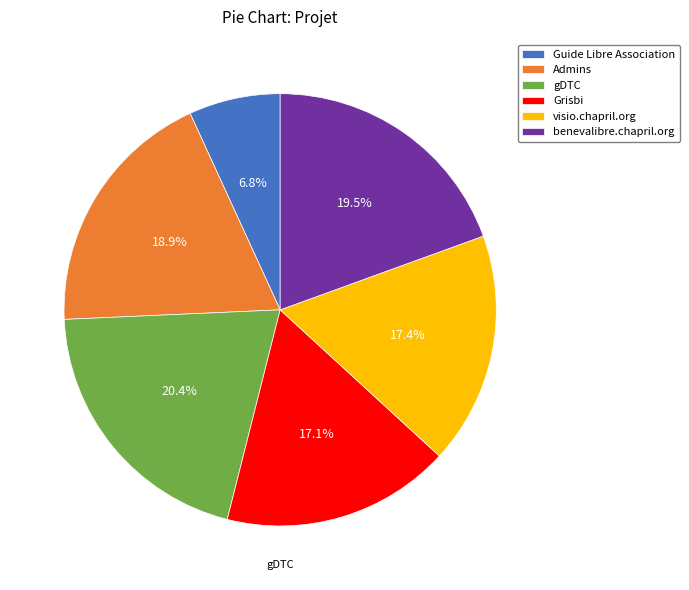

Does visio.chapril.org account for over 50% of the chart?

No